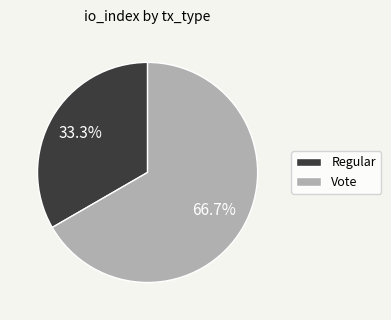

Count the number of slices in the pie.

2